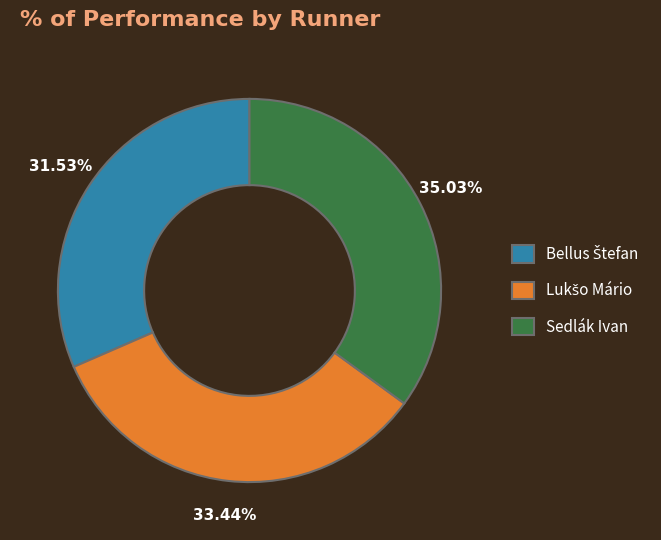

What percentage is the Sedlák Ivan slice, to the nearest percent?

35%